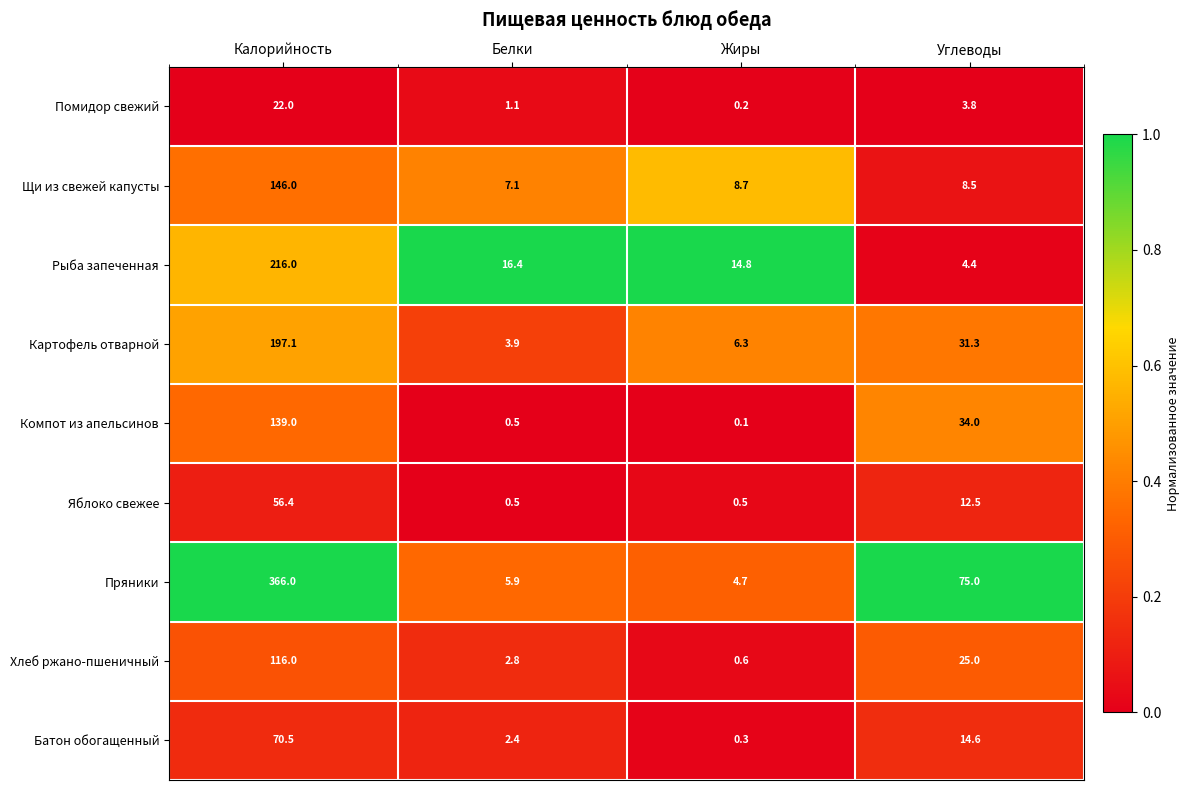

The value of Картофель отварной at Белки is 3.9. True or false?

True